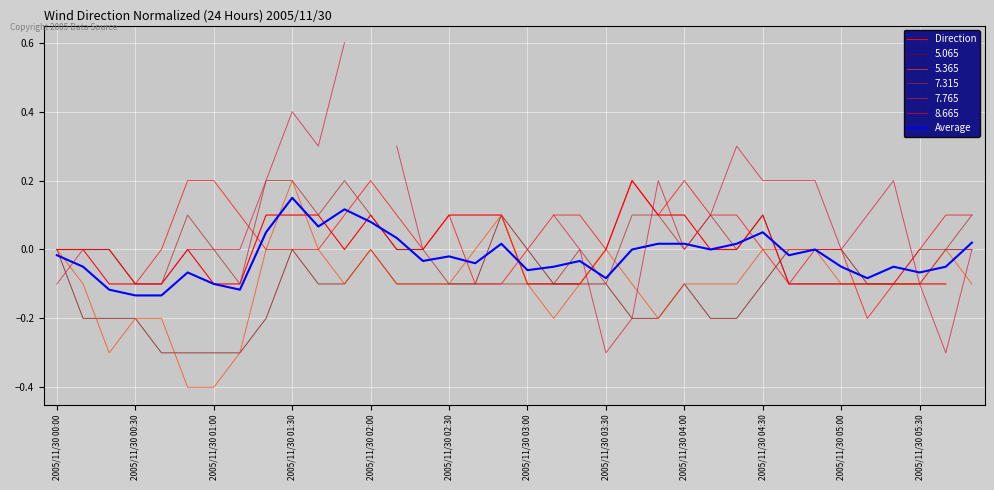

Does the chart display data point markers on the line(s)?

No